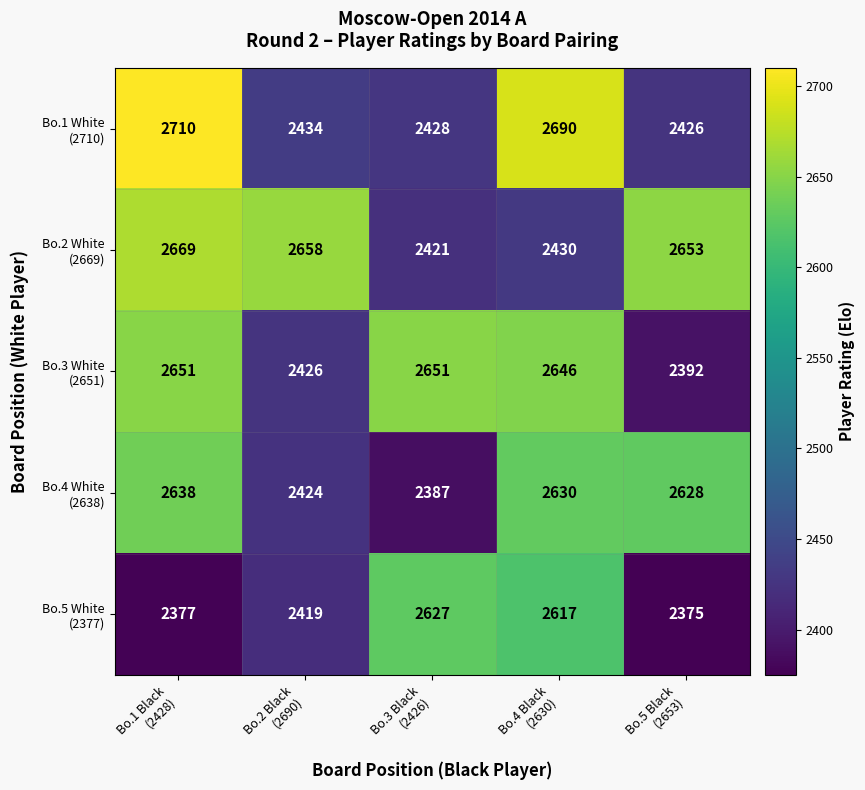

At how many categories does at least one series exceed 2534?

5